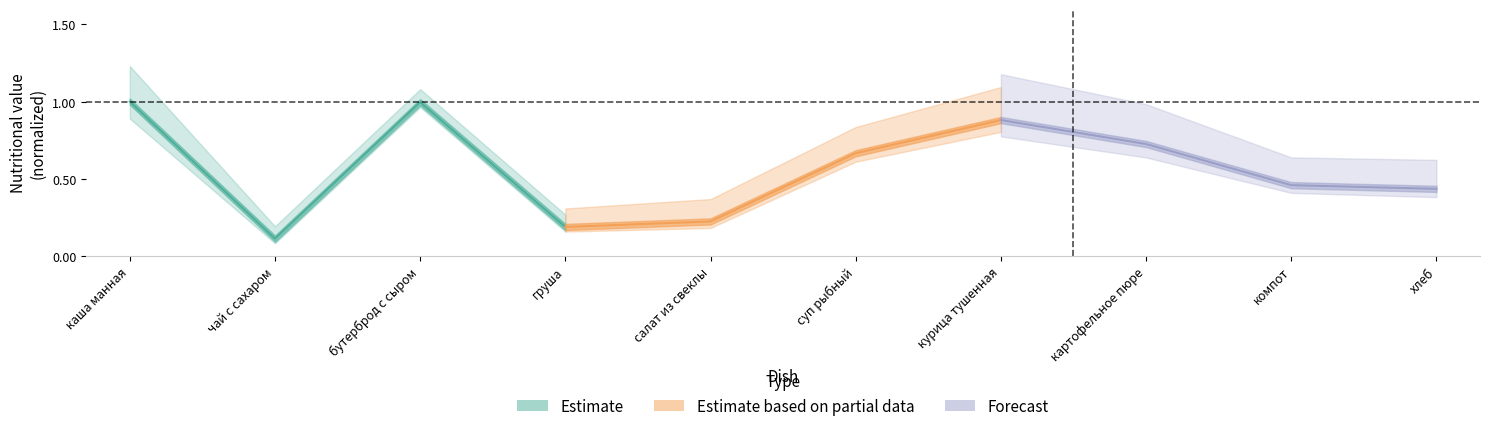

How many Estimate based on partial data values are between 0 and 1?

4